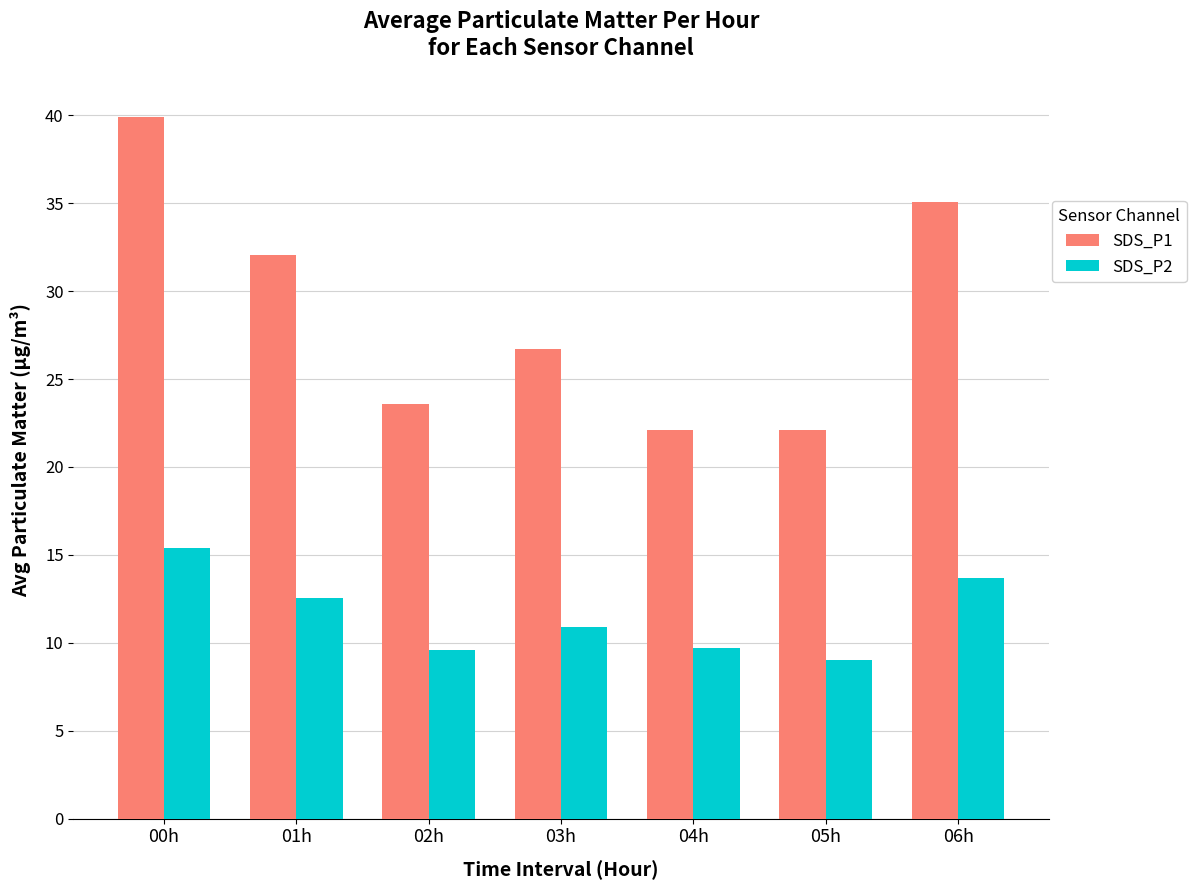

The value of SDS_P2 at 05h is 9.0. True or false?

True